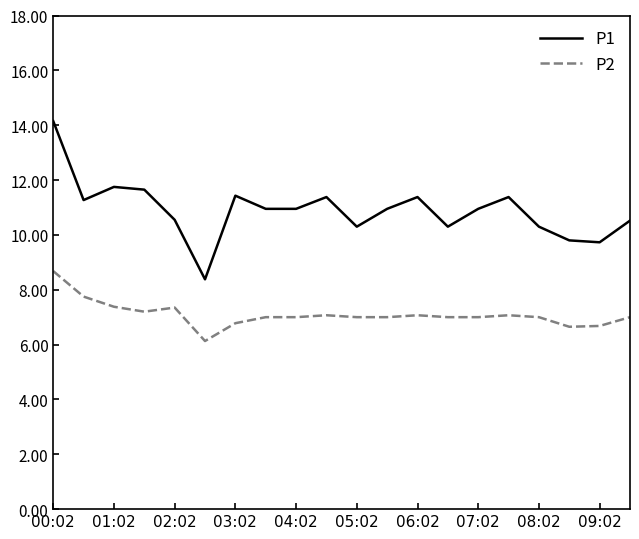

True or false: P2 and P1 cross at least once.

False